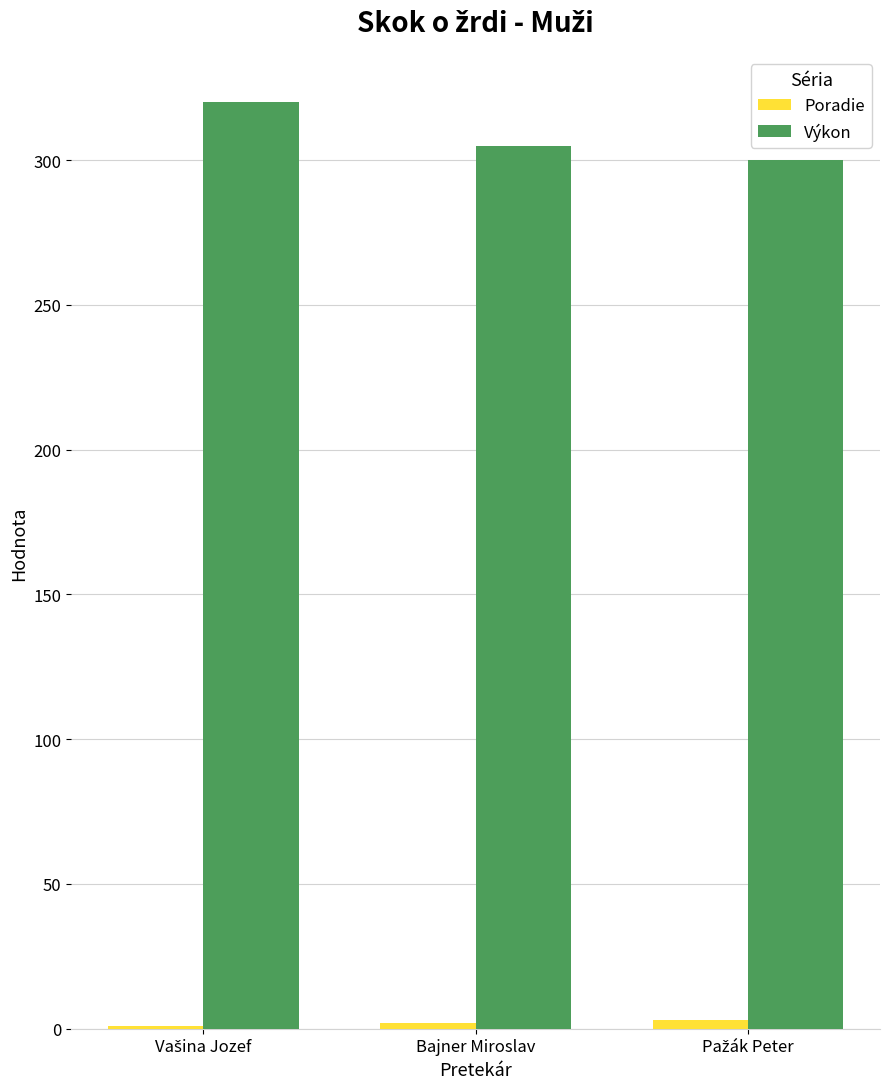

Which series has the largest total across all categories?

Výkon